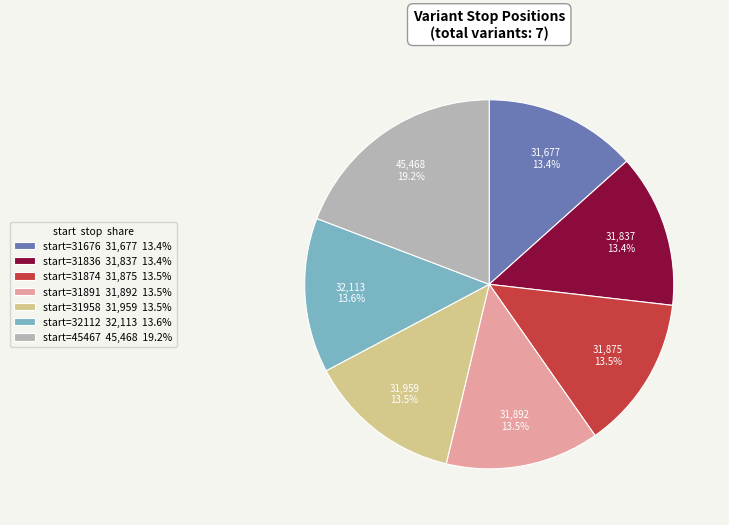

Is start=31891 31,892 13.5% the majority of the pie?

No